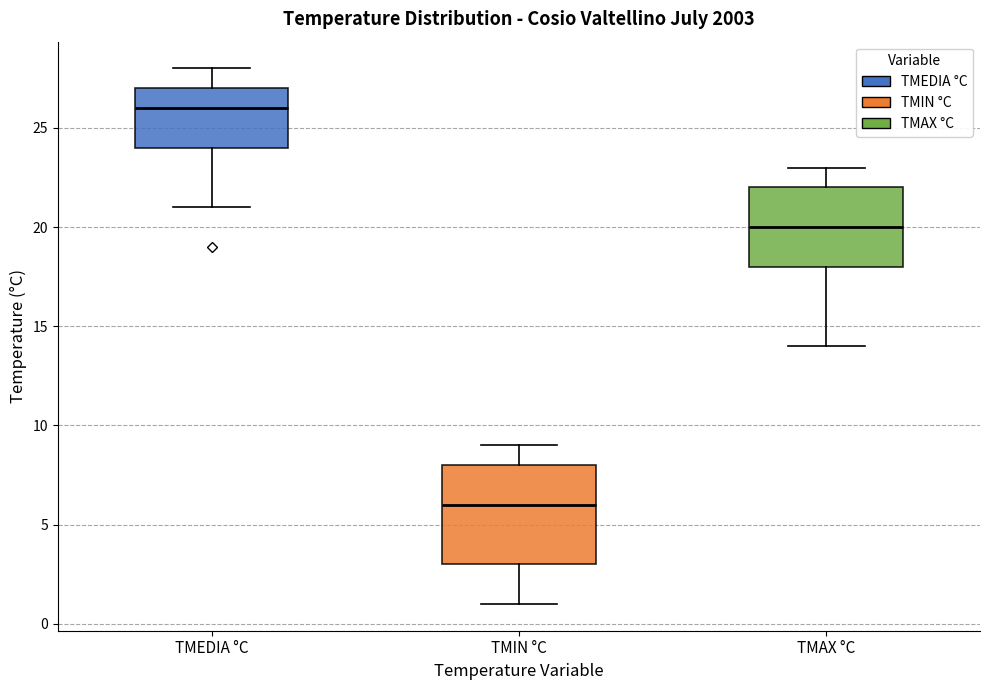

Reading left to right, transcribe this box plot: for each box, give where its median line is, the range the box spans, and where its two whiskers end, as read against the y-axis. The values are not printed on the chart, so give them approximately, as read against the axis.

TMEDIA °C: median 26, box 24 to 27, whiskers 21 to 28
TMIN °C: median 6, box 3 to 8, whiskers 1 to 9
TMAX °C: median 20, box 18 to 22, whiskers 14 to 23